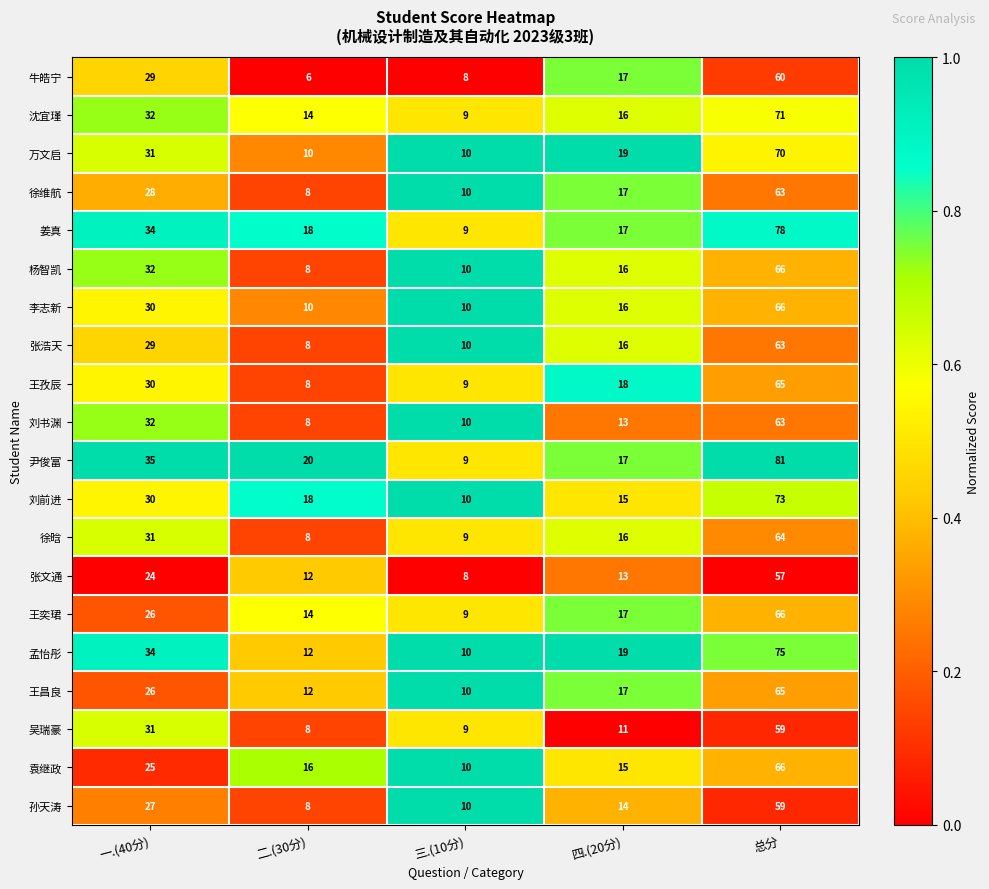

At which label is 刘前进 closest to 41?

一.(40分)